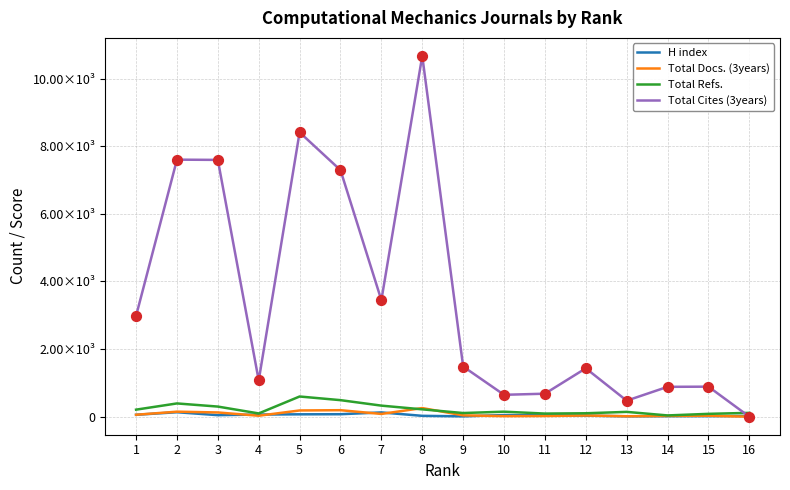

Is the value of H index at 7 greater than the value of Total Refs. at 2?

No